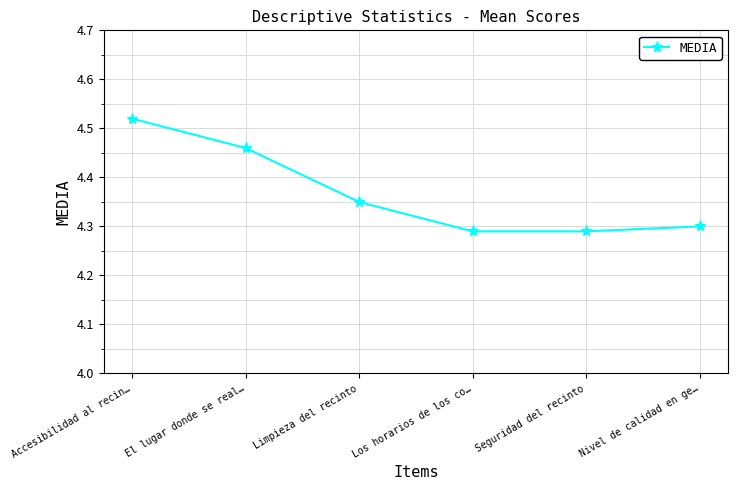

What is the label of the 5th point from the left?

Seguridad del recinto